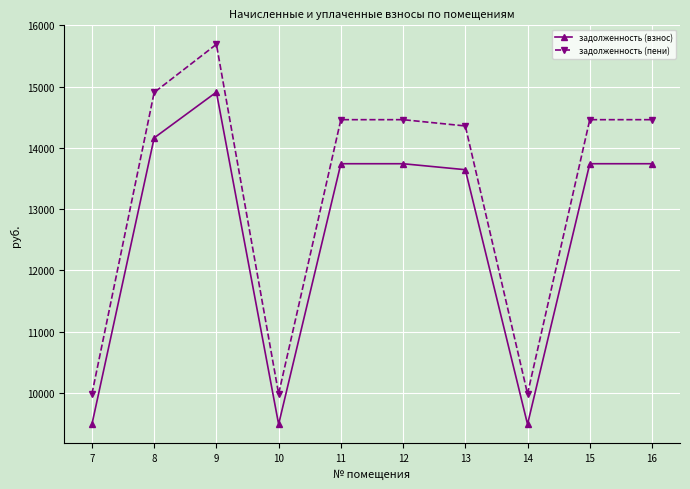

What is the spread (max minus min) of values at 13?

714.4